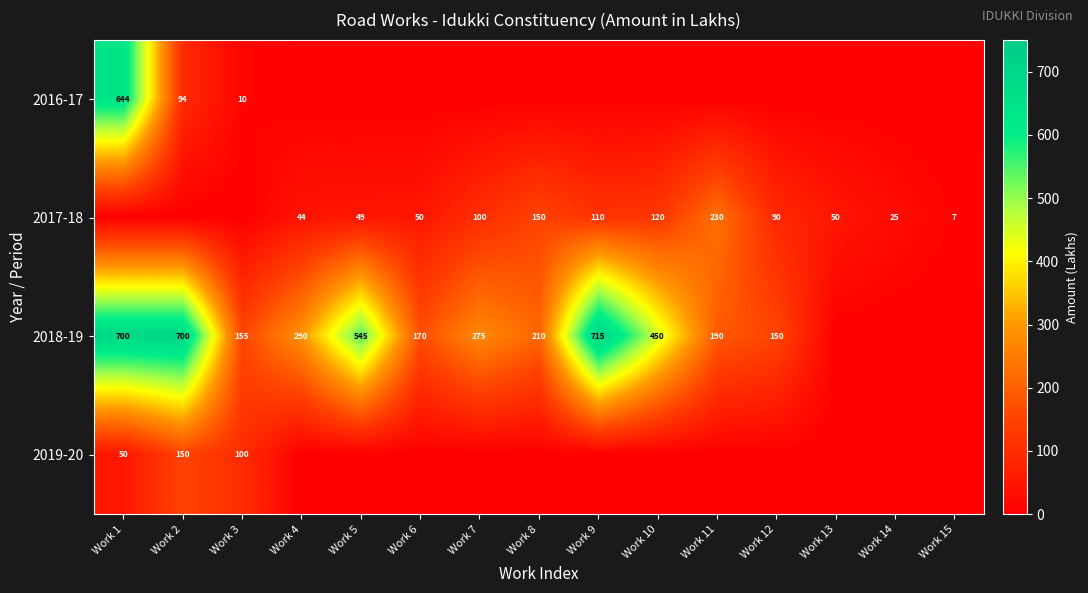

True or false: 2016-17 has a value of 333.9 at Work 1.

False